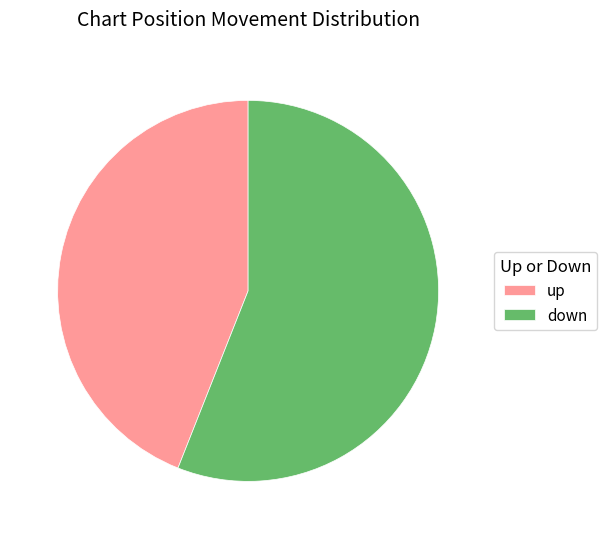

Is up the majority of the pie?

No